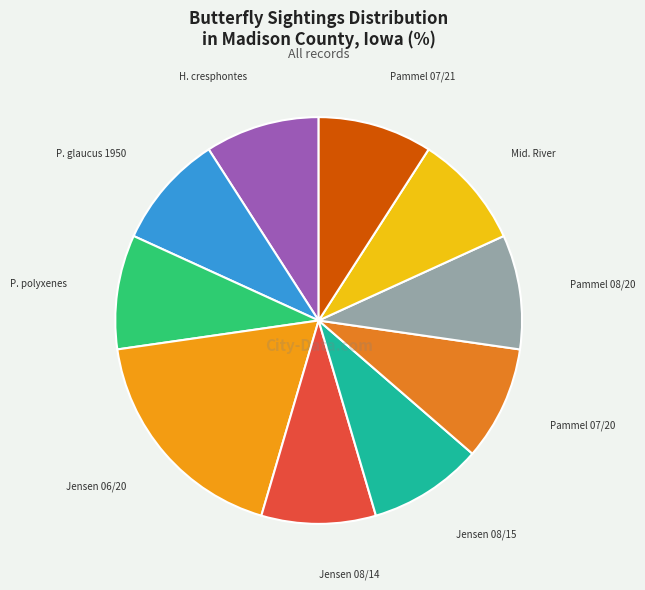

How many segments does this pie chart have?

10